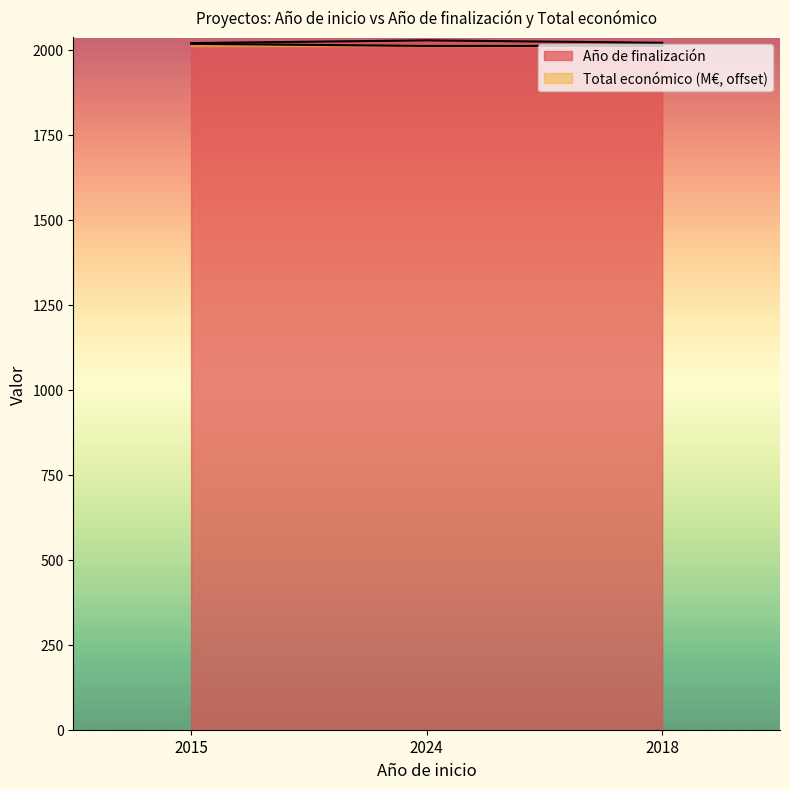

What is the sum of the Total económico values at 2015 and 2024?

4027.4